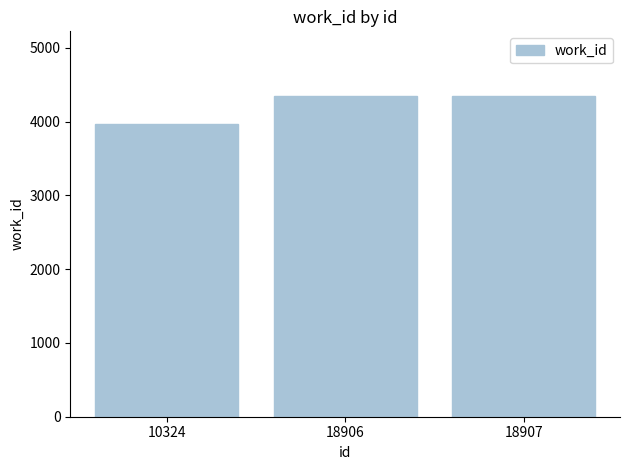

What is the difference between the maximum and minimum values?

390